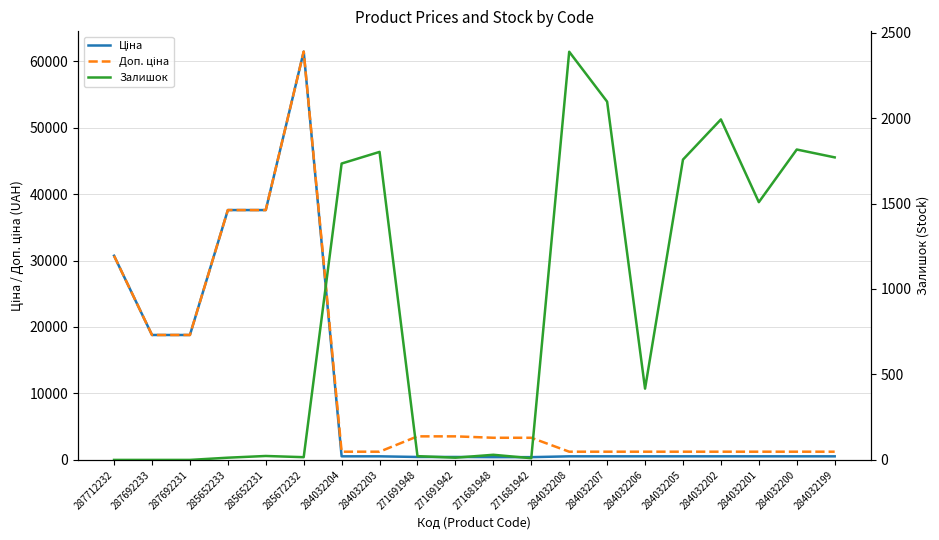

What is the sum of the Залишок values at 287712232 and 284032208?

2388.0